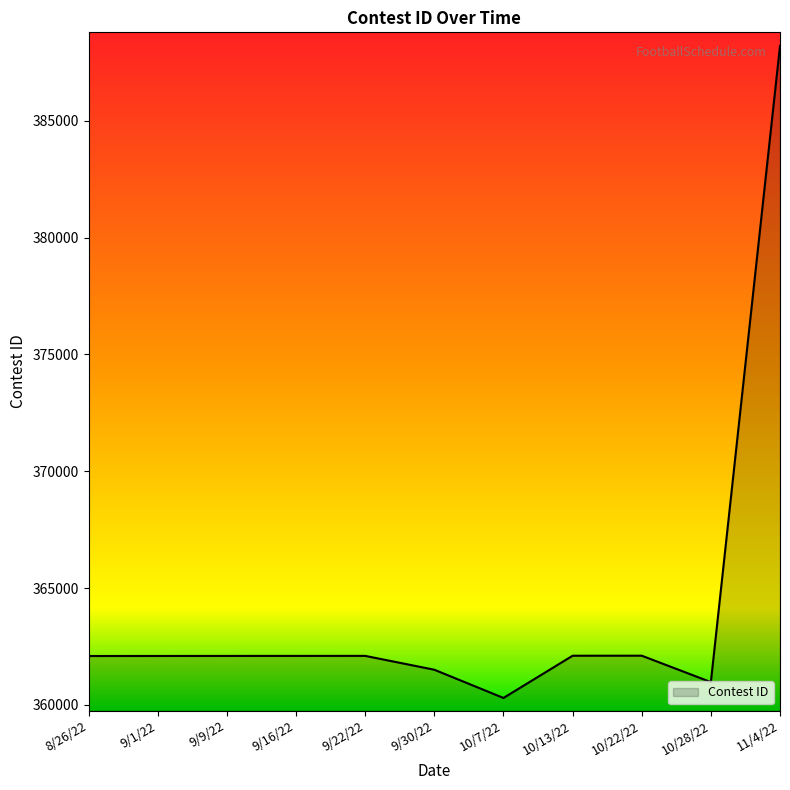

What is the approximate value at 10/7/22, to the nearest 100?

360300